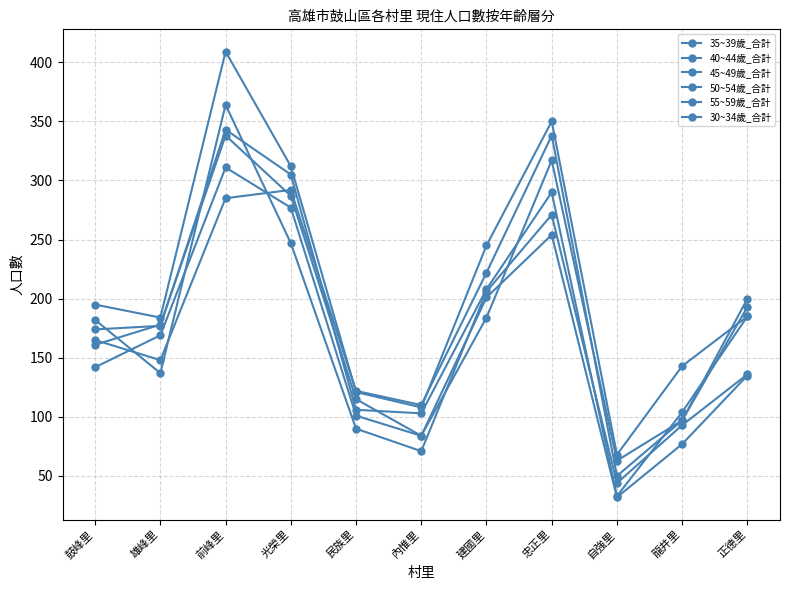

How many lines are shown in the chart?

6